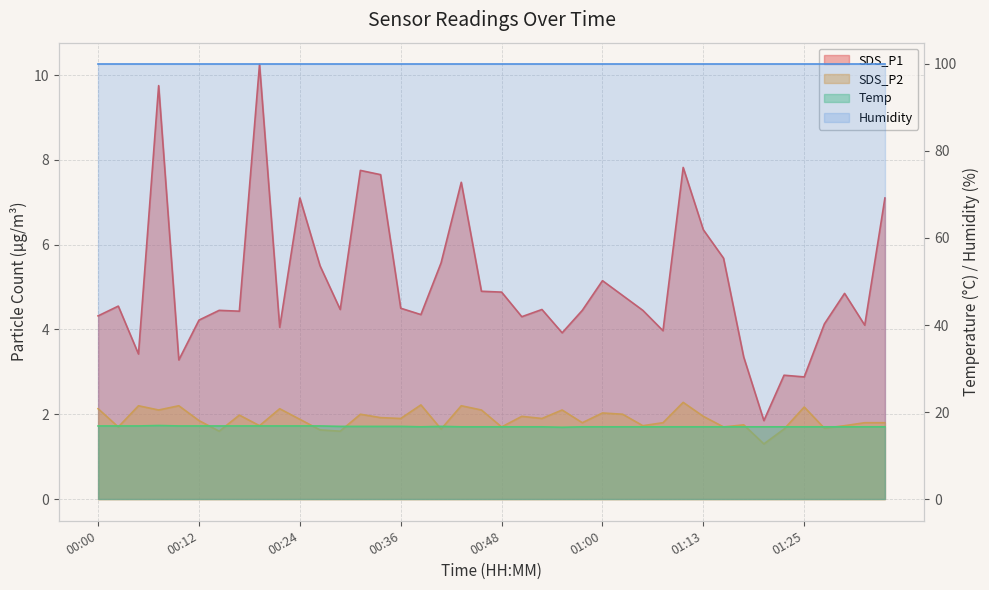

What is the label of the 4th point from the left?

00:07